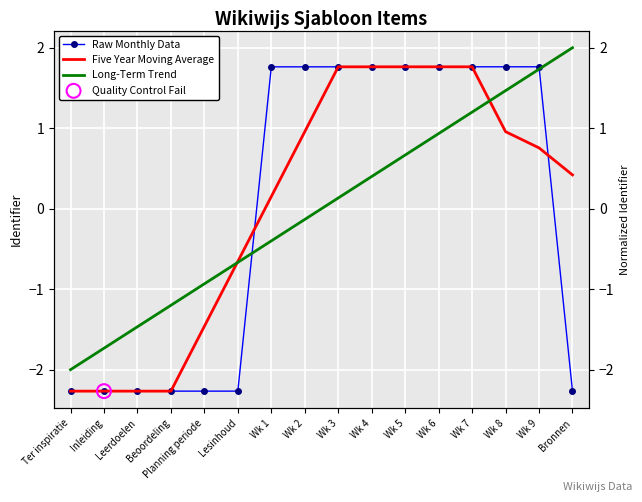

Which series has the largest total across all categories?

Five Year Moving Average